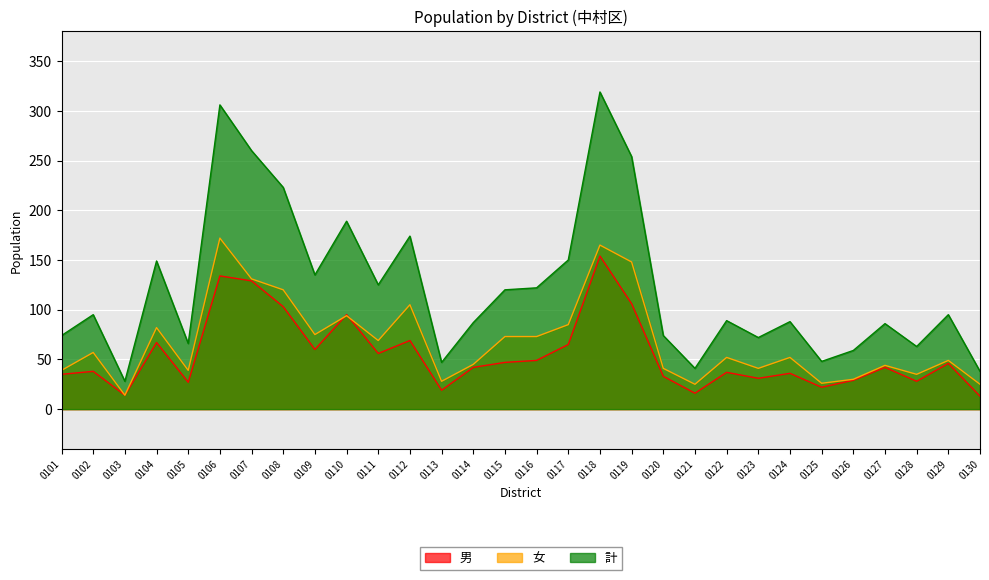

Does the chart display data point markers on the line(s)?

No